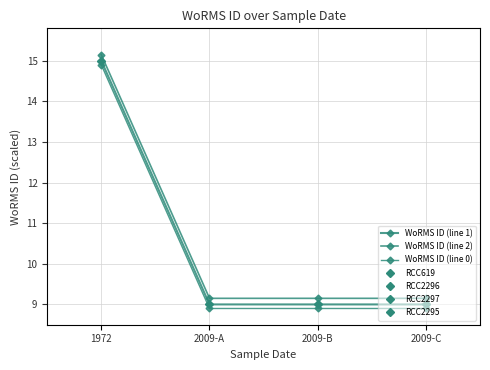

How many values in the WoRMS ID (line 1) series exceed 9?

1